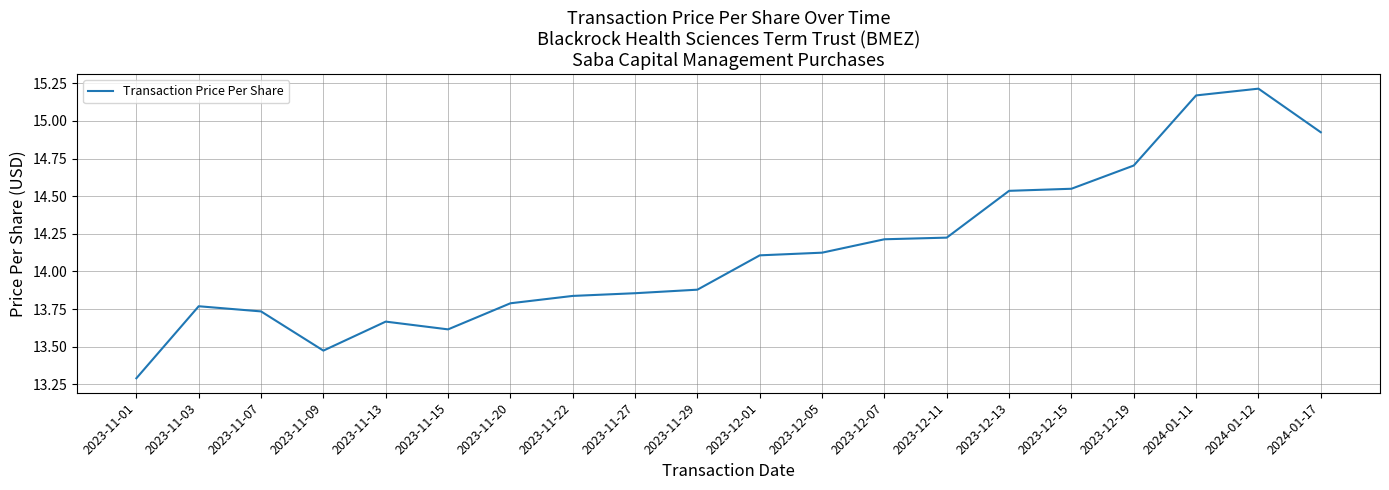

What is the sum of the values at 2024-01-17 and 2023-12-13?

29.5